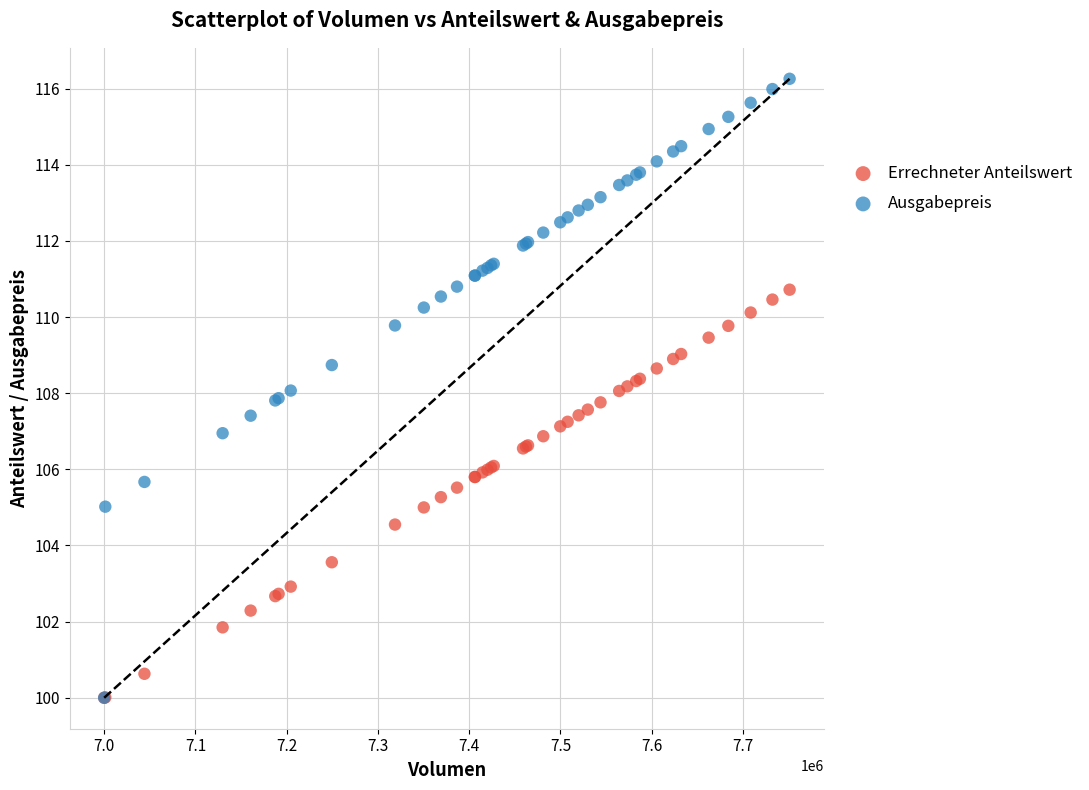

Which series has the largest Y range (max minus min)?

Ausgabepreis